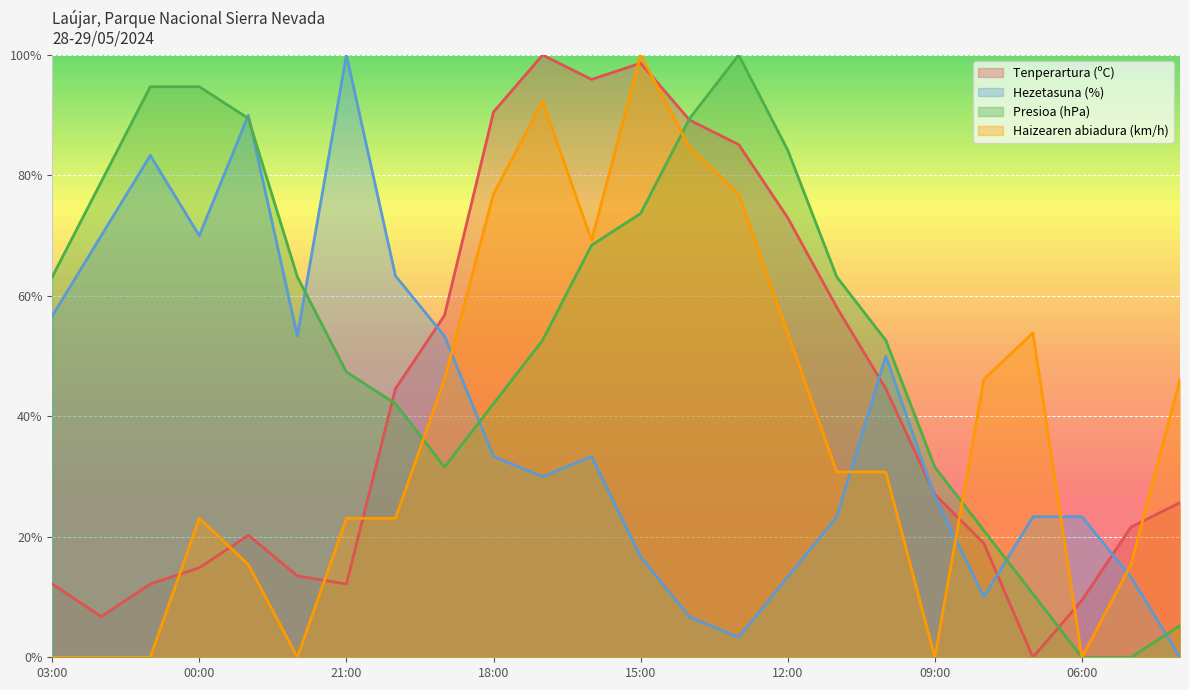

What is the difference between the maximum and minimum values in the Presioa (hPa) series?

100.0